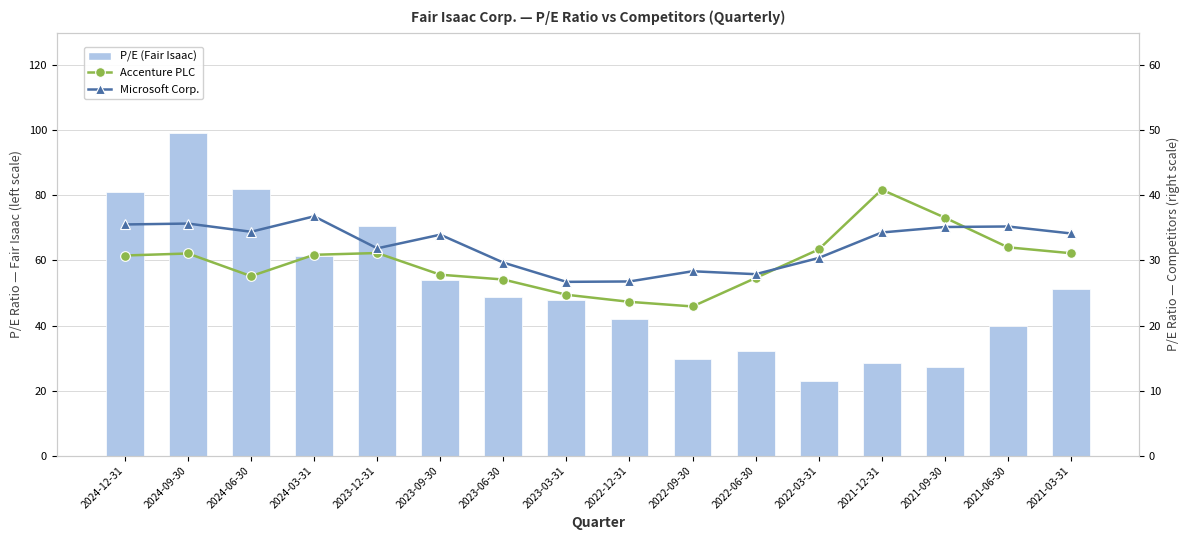

List the series in order of their peak value, highest first.

P/E (Fair Isaac), Accenture PLC, Microsoft Corp.